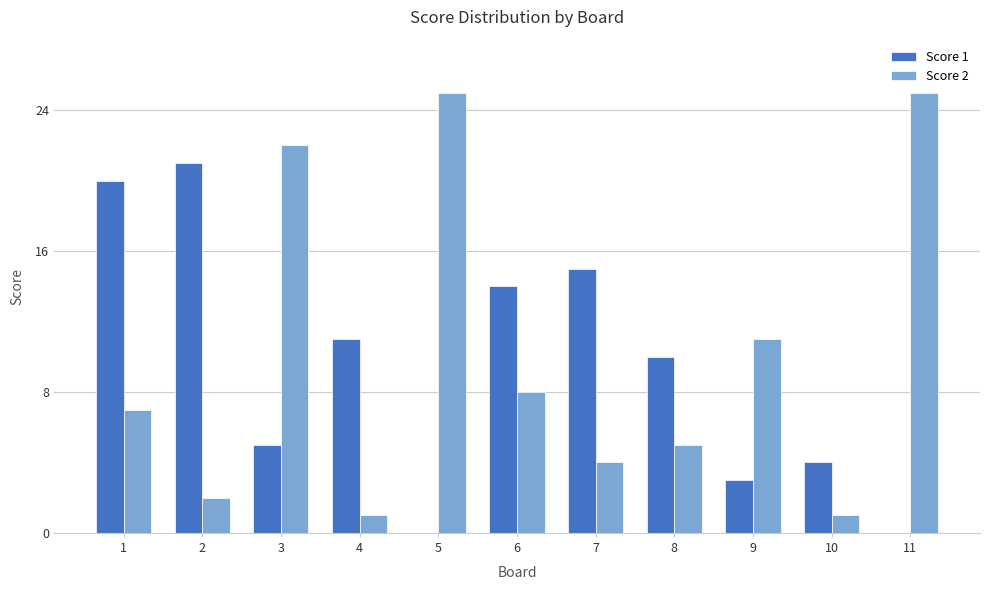

What is the average value of the Score 2 series?

10